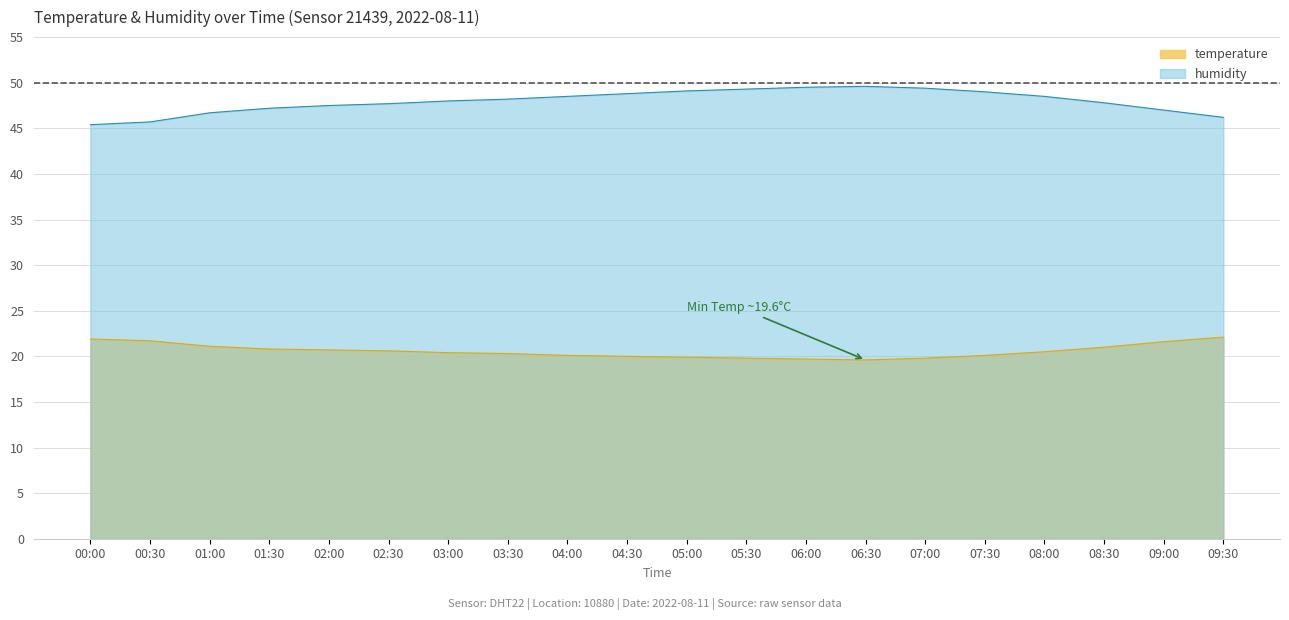

Where is humidity nearest to the value 47?

09:00